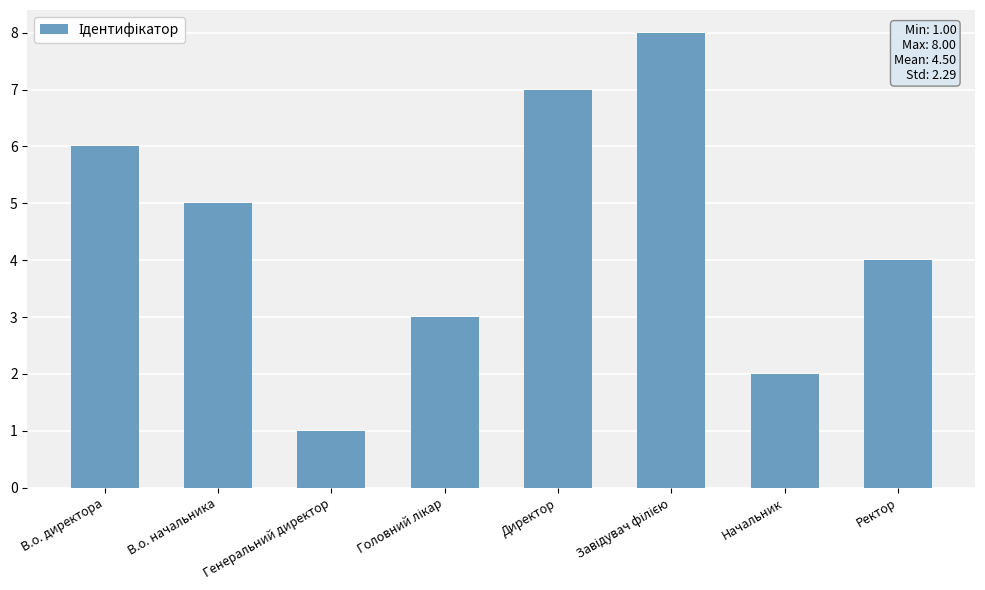

What is the sum of all values?

36